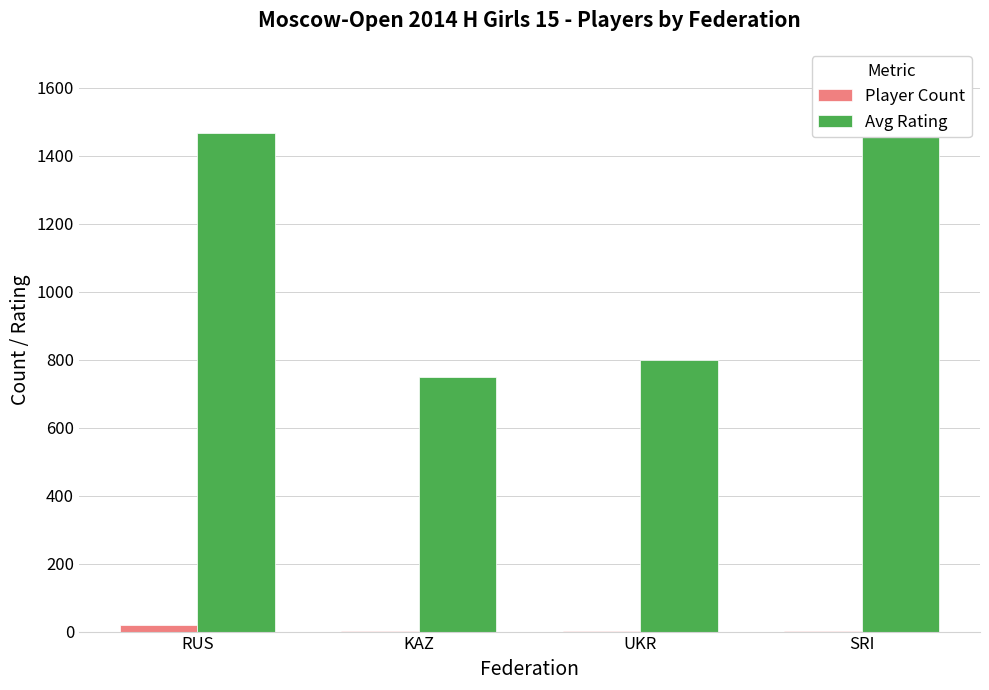

What position from the left is KAZ?

2